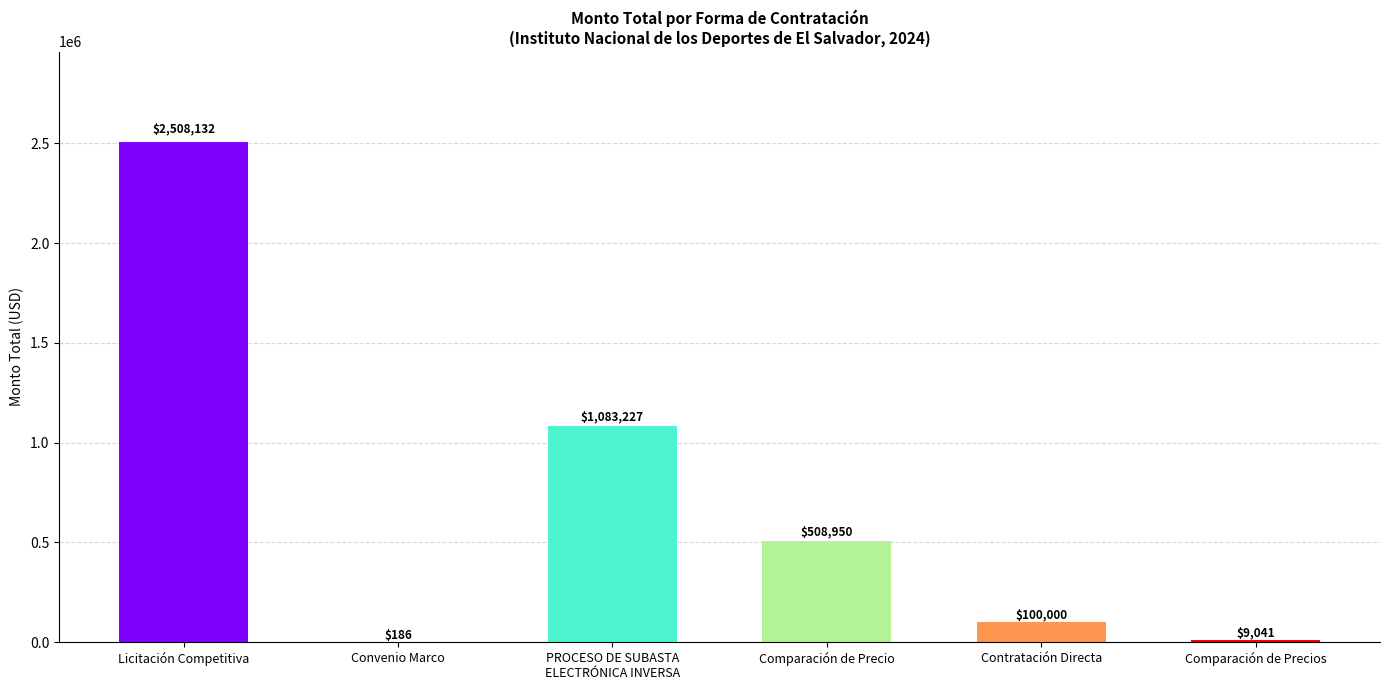

Where does the data first go above 508950?

Licitación Competitiva